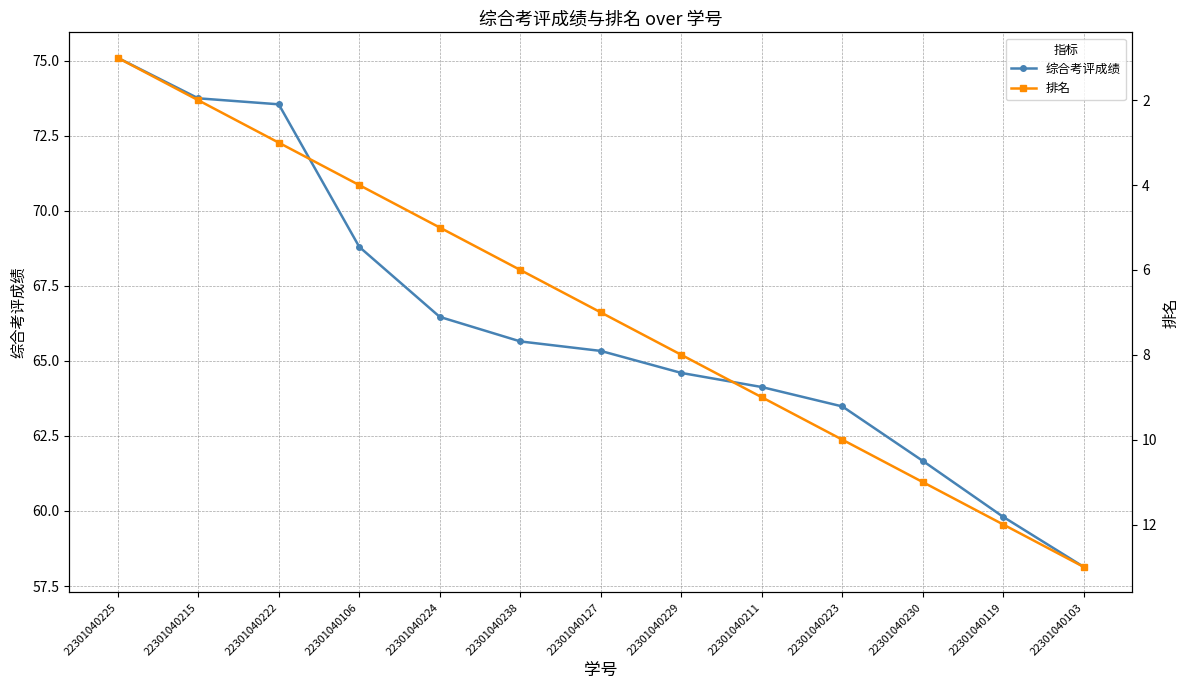

True or false: 排名 has more than 0 interior local peaks.

False